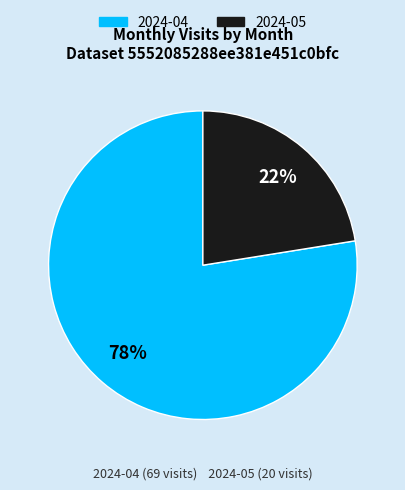

Is the sum of 2024-05 and 2024-04 greater than half?

Yes